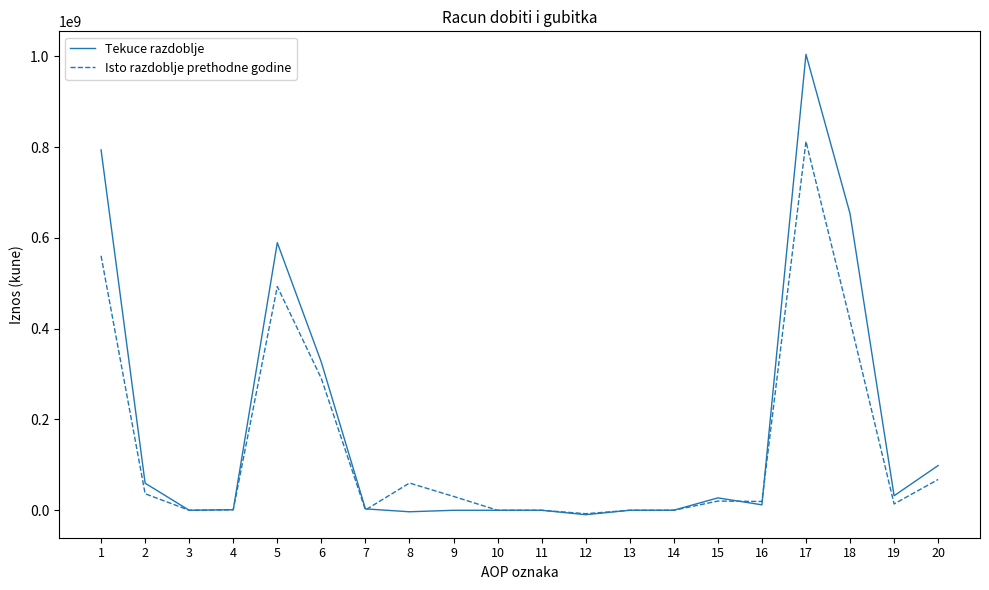

True or false: Tekuce razdoblje has more than 0 points higher than both neighbors.

True